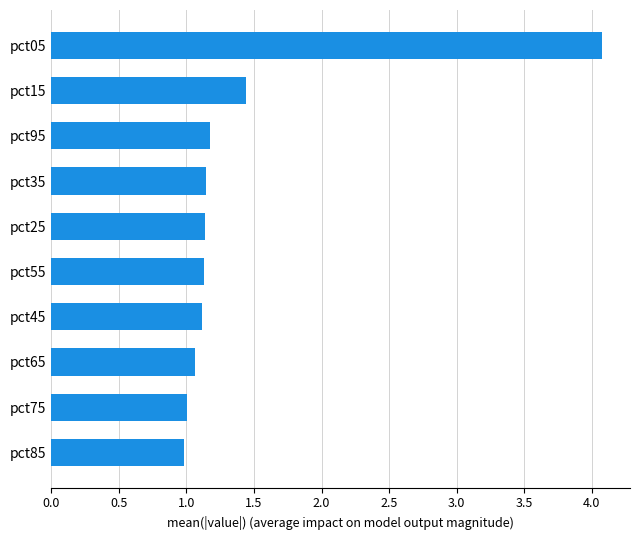

Count the number of categories in the chart.

10